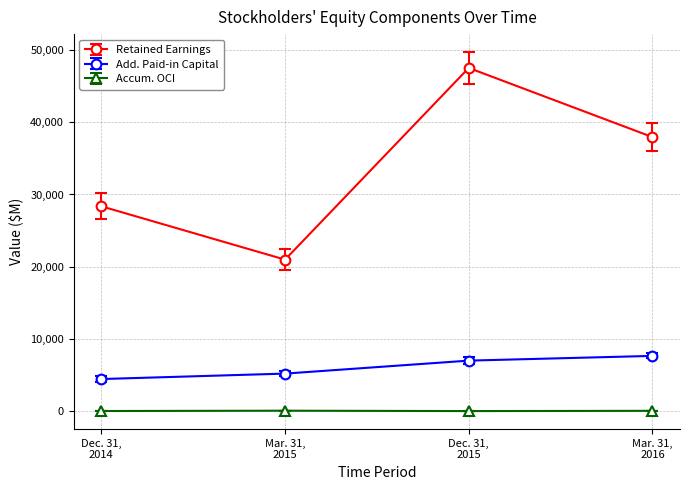

What is the difference between the maximum and minimum values in the Add. Paid-in Capital series?

3210